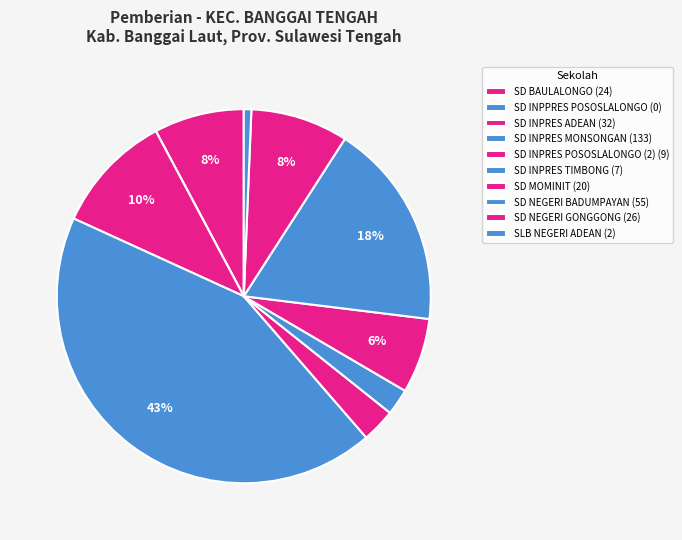

Which category has the biggest portion of the pie?

SD INPRES MONSONGAN